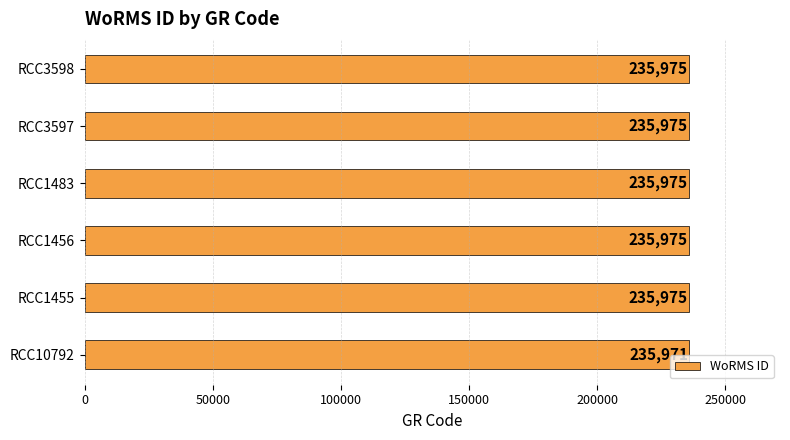

Where is the data nearest to the value 235973?

RCC10792